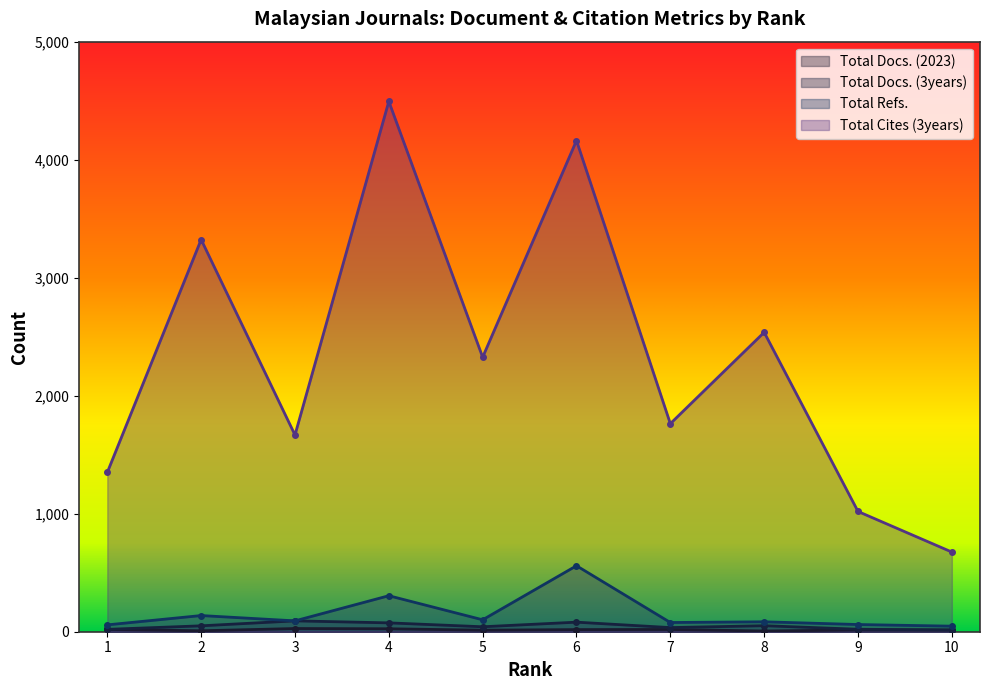

At which category does Total Cites (3years) reach its first local peak?

2